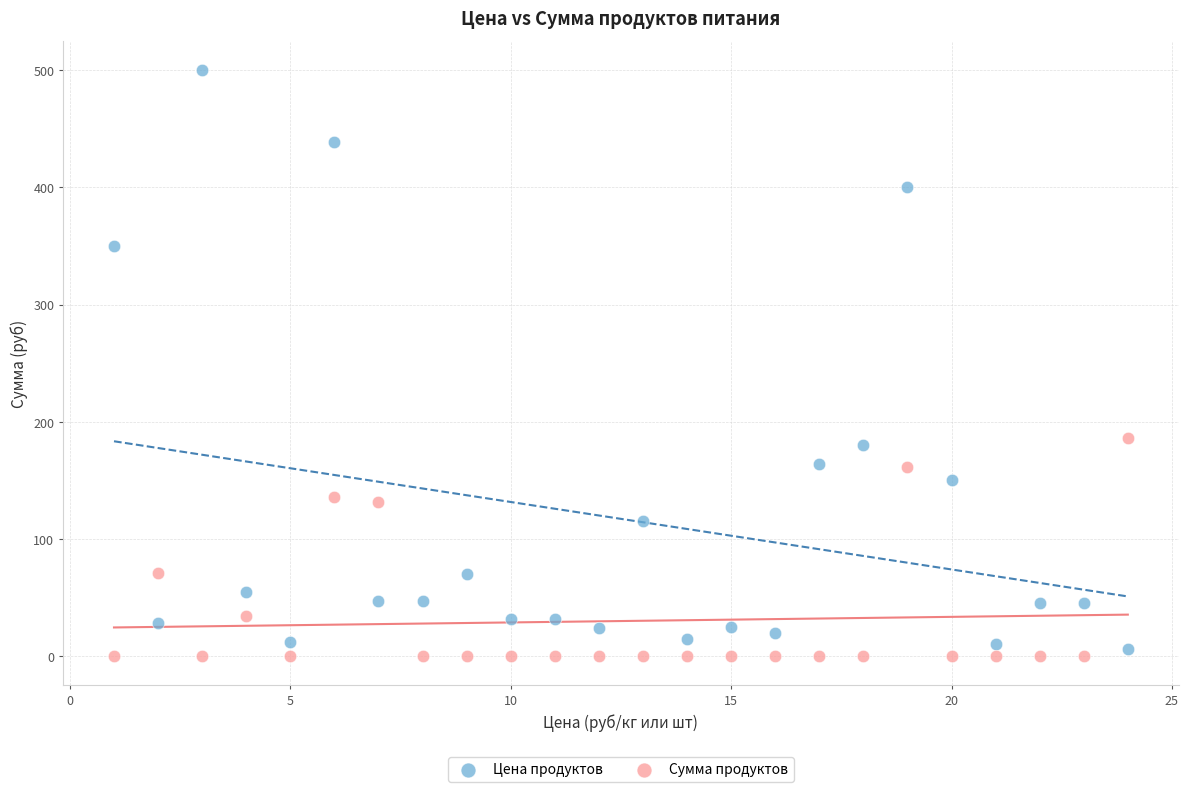

What are all the series names shown in the legend?

Цена продуктов, Сумма продуктов